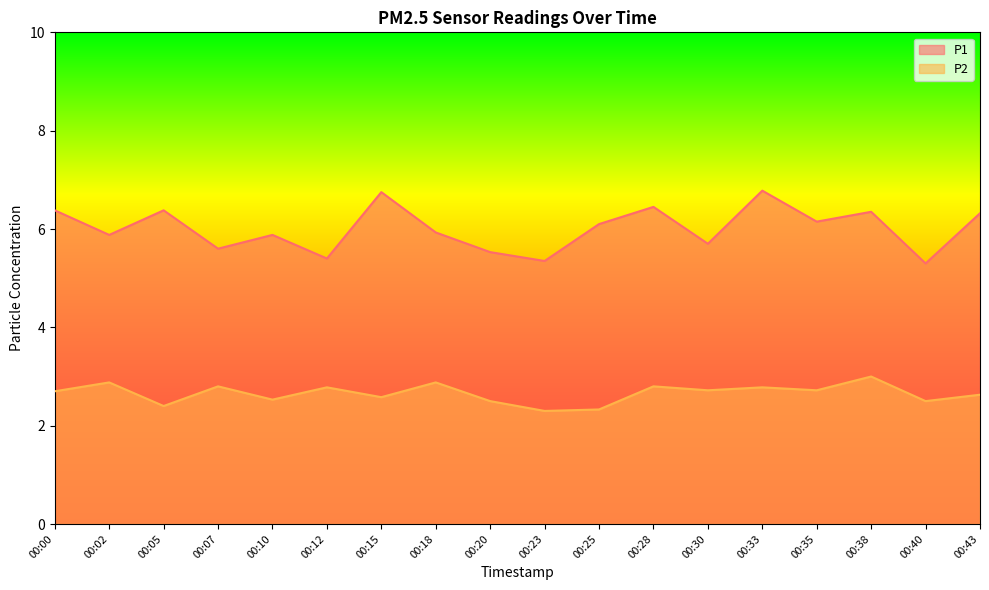

True or false: P1 and P2 cross at least once.

False